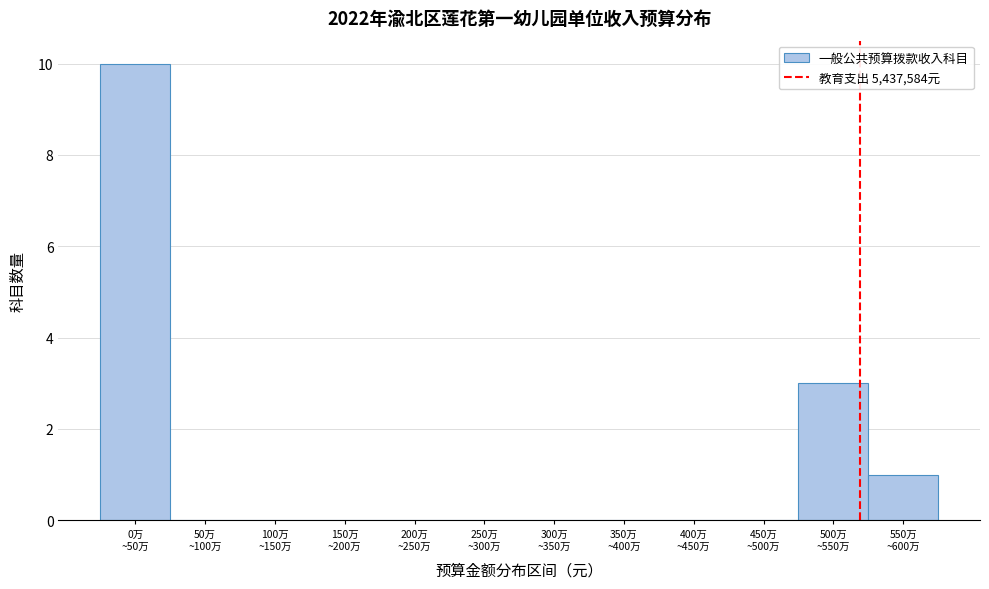

What is the sum of all values?

14